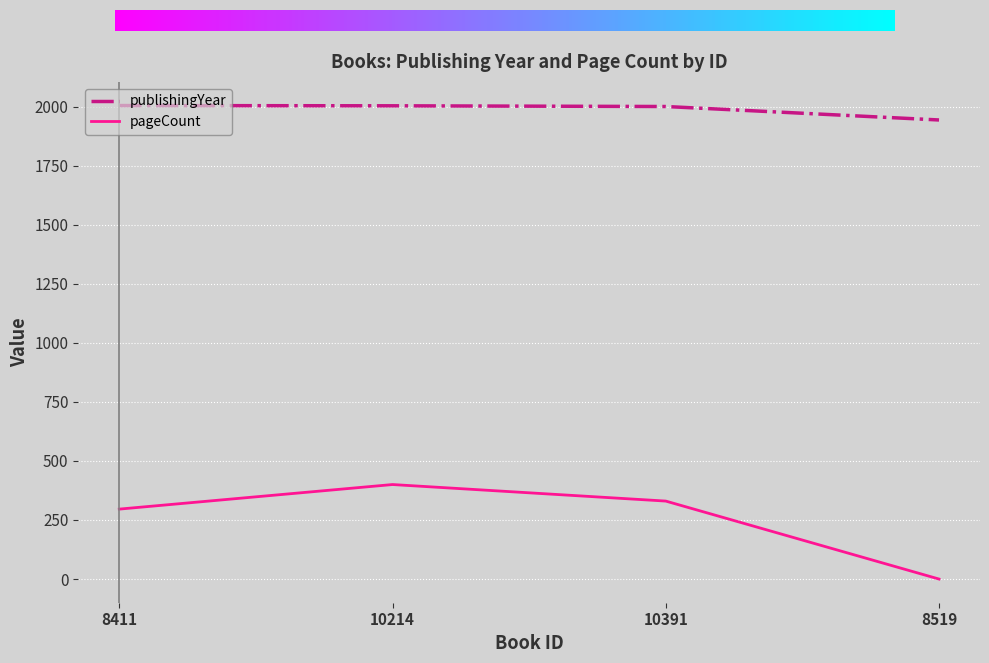

What is the approximate value of publishingYear at 10391?

2000